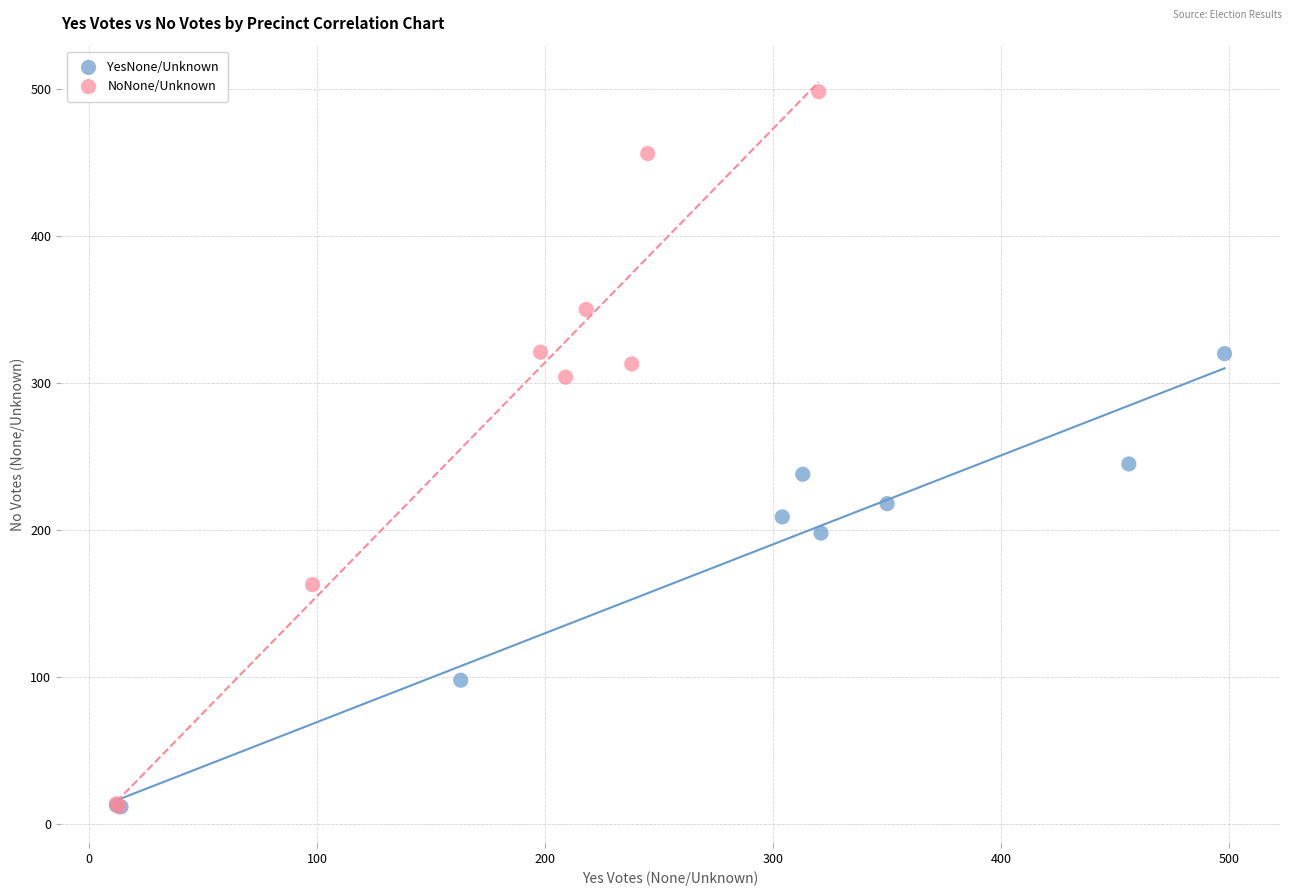

Which series reaches the maximum Y coordinate?

NoNone/Unknown